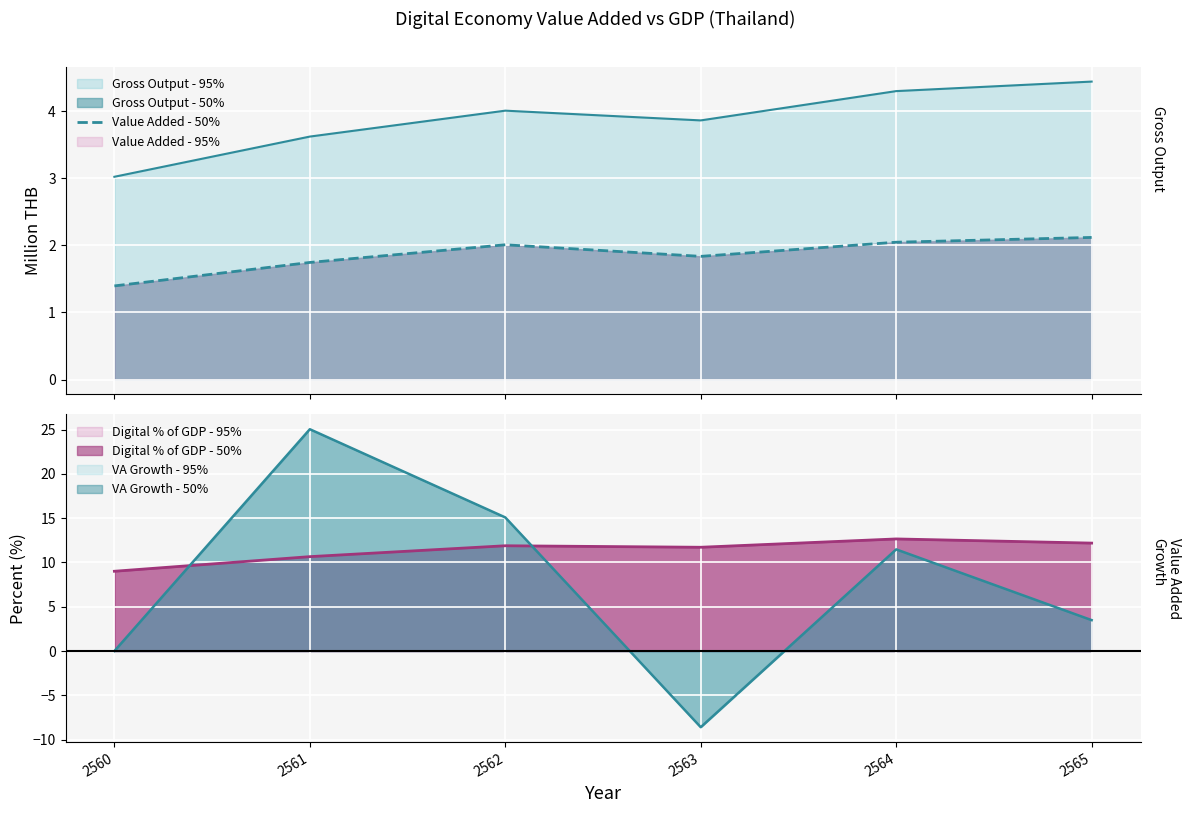

Is it true that the value at 2563 is 1.8?

True